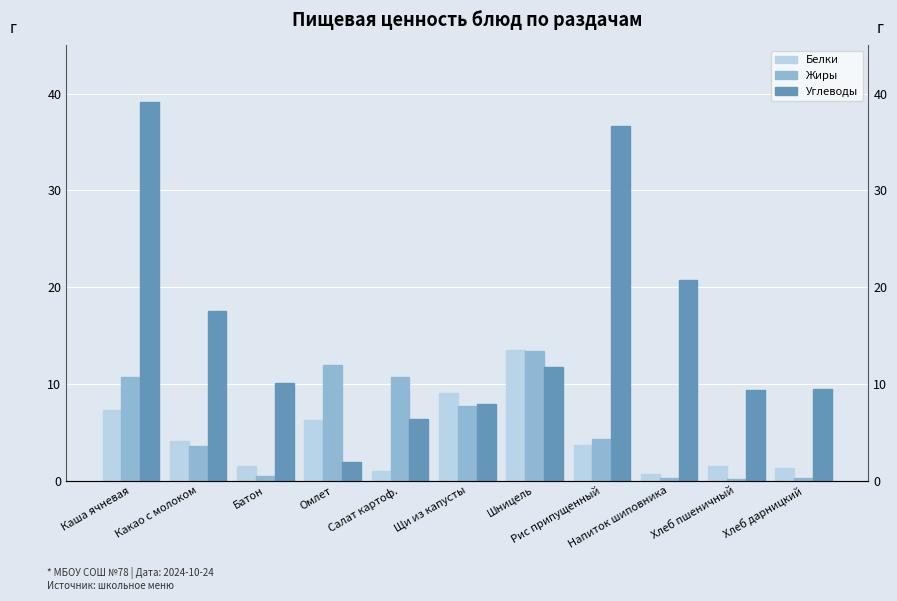

What is the value of the Углеводы bar at the 5th from the left?

6.3